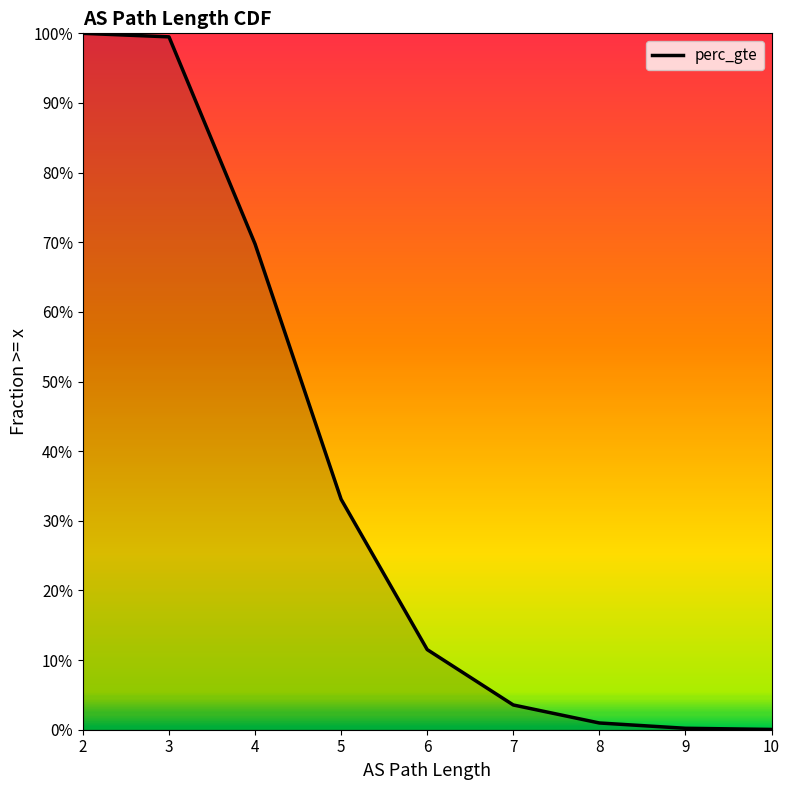

True or false: there are more than 1 points higher than both neighbors.

False